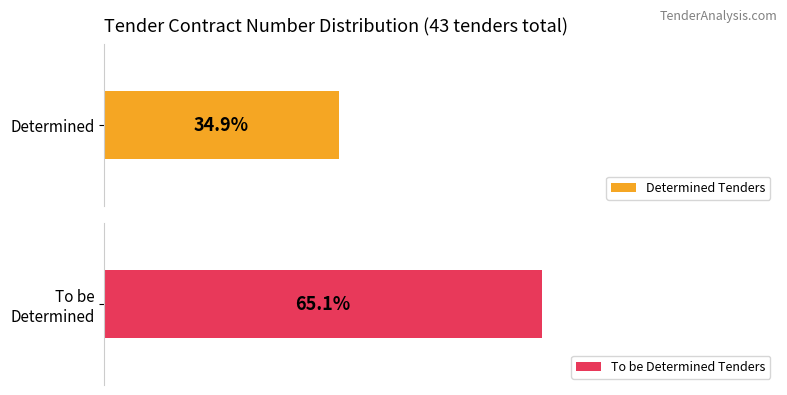

Are the bars grouped side by side (vs. stacked)?

Yes